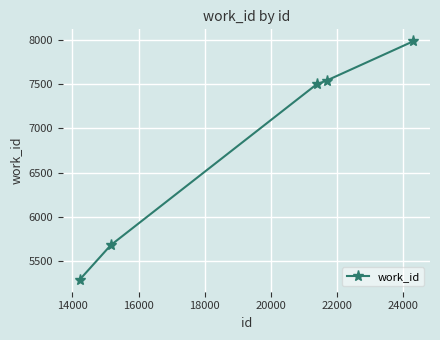

What is the value of the 5th point from the left?

7984